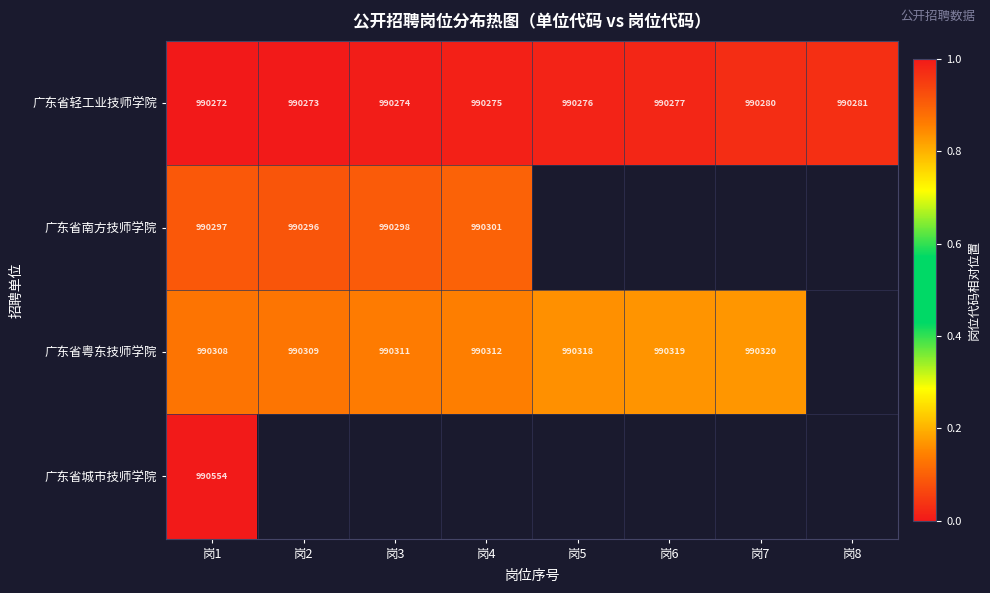

At which category is the sum across all series the highest?

岗1